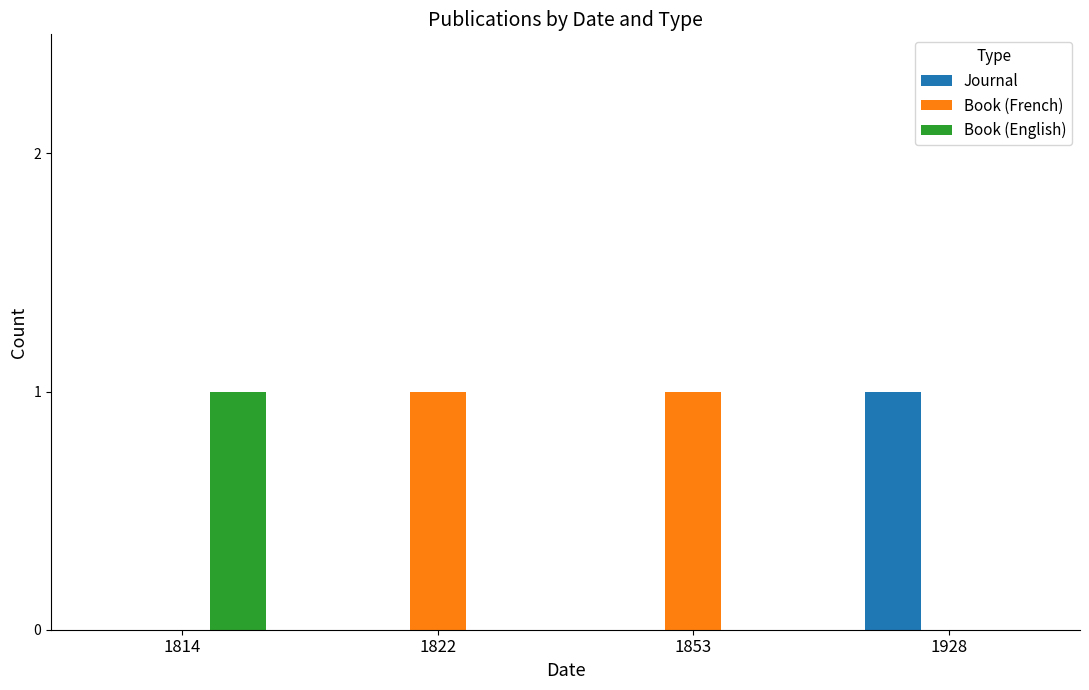

Reading left to right, transcribe all the data shown in this chart.

Journal: 0	0	0	1
Book (French): 0	1	1	0
Book (English): 1	0	0	0